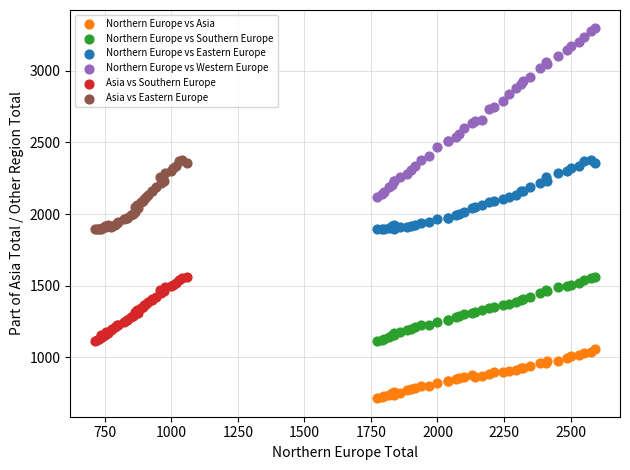

Which series reaches the maximum Y coordinate?

Northern Europe vs Western Europe